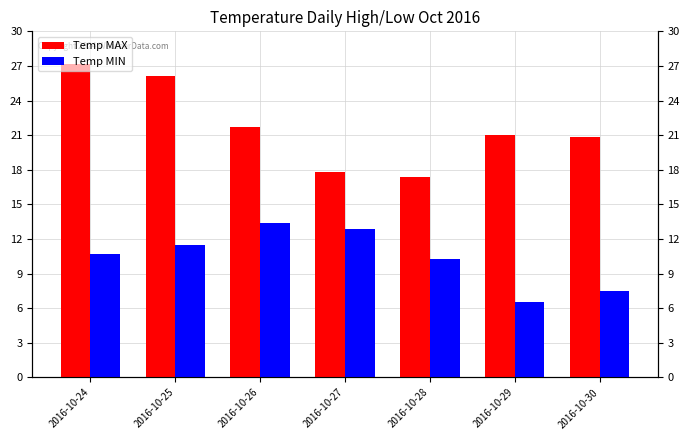

Reading left to right, list all the values displayed in this chart.

Temp MAX: 2016-10-24=27.2	2016-10-25=26.1	2016-10-26=21.7	2016-10-27=17.8	2016-10-28=17.4	2016-10-29=21.0	2016-10-30=20.8
Temp MIN: 2016-10-24=10.7	2016-10-25=11.5	2016-10-26=13.4	2016-10-27=12.9	2016-10-28=10.3	2016-10-29=6.5	2016-10-30=7.5